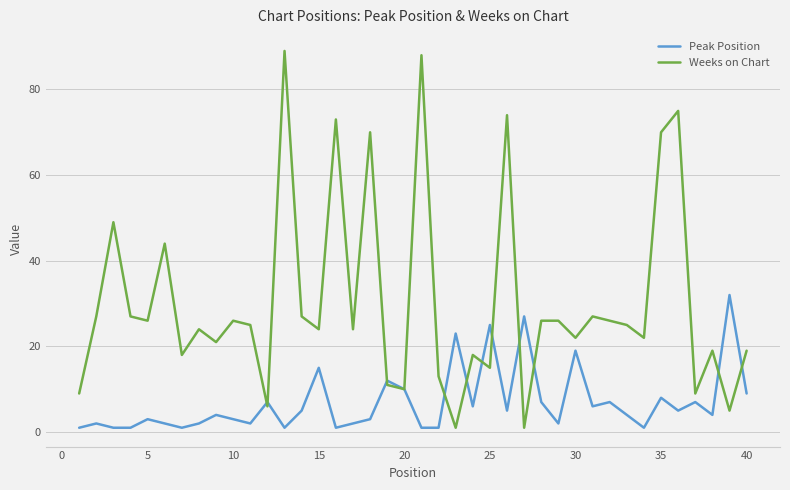

What is the highest value of the Weeks on Chart series?

89